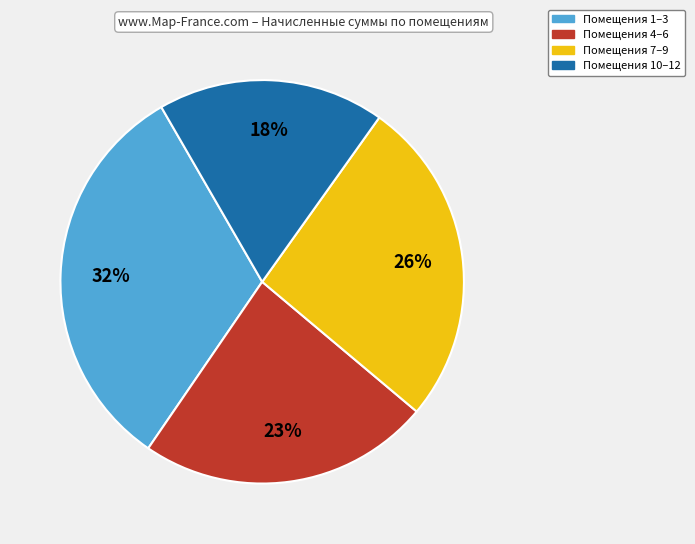

Is there a majority slice in this chart?

No